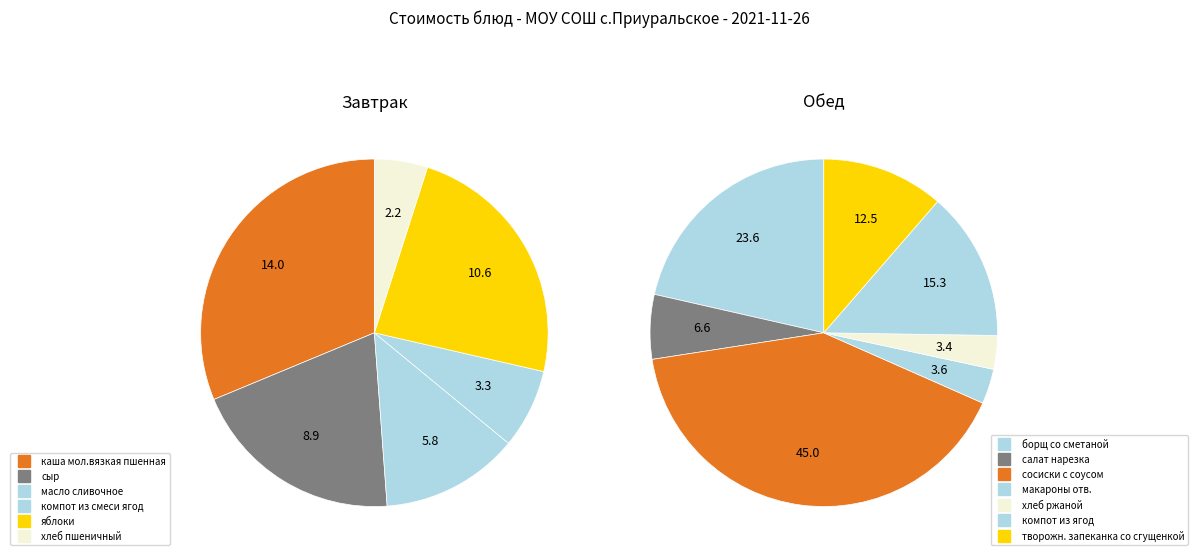

What is the change in value from яблоки to компот из ягод?

+4.7